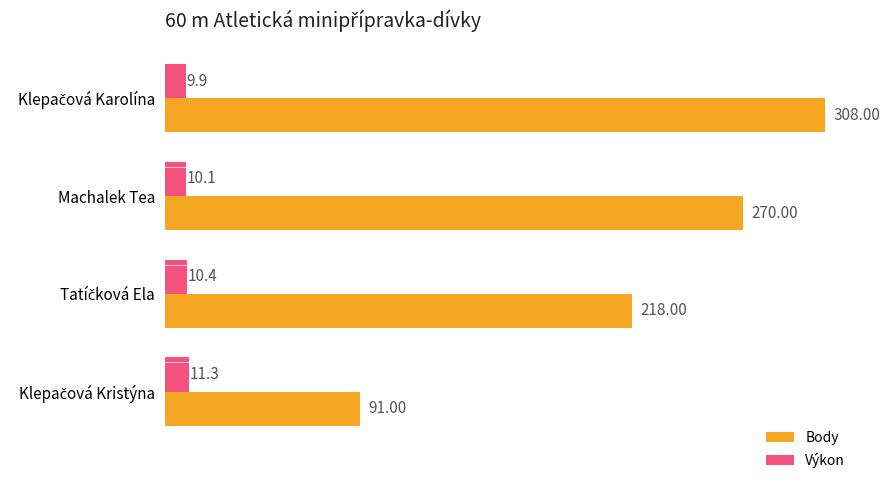

Which series has the largest range (max minus min)?

Body